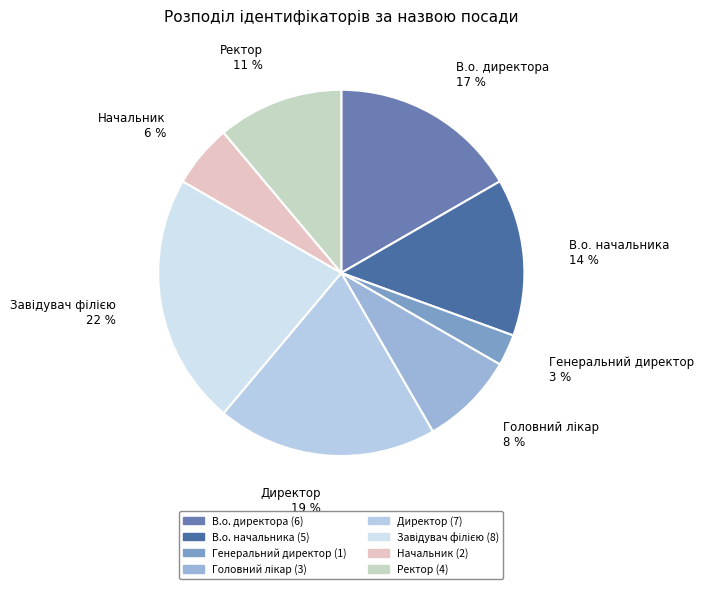

Is there any slice that represents more than half of the pie?

No